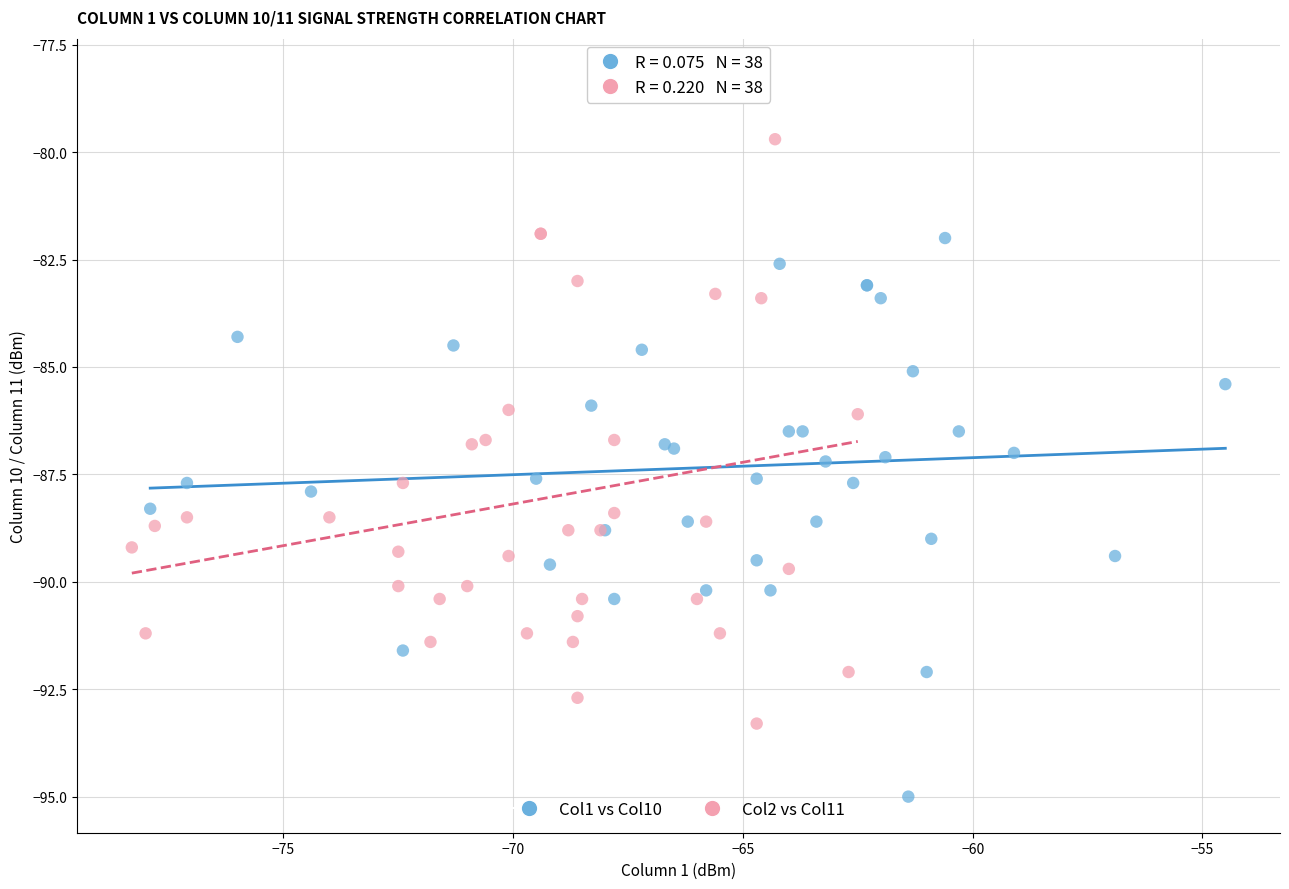

Which series has the widest spread of Y values?

Col2 vs Col11